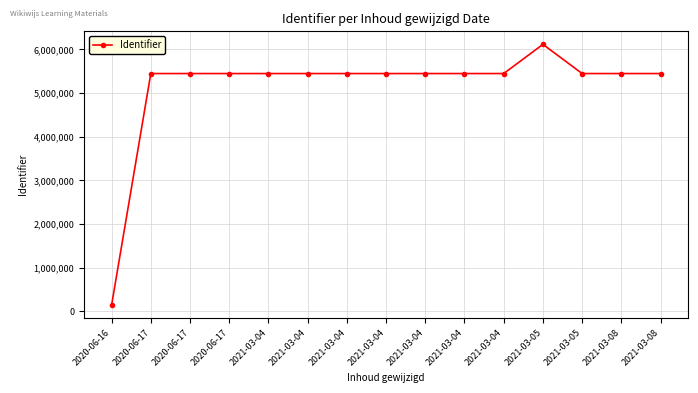

The value at 2021-03-04 is 3720720. True or false?

False